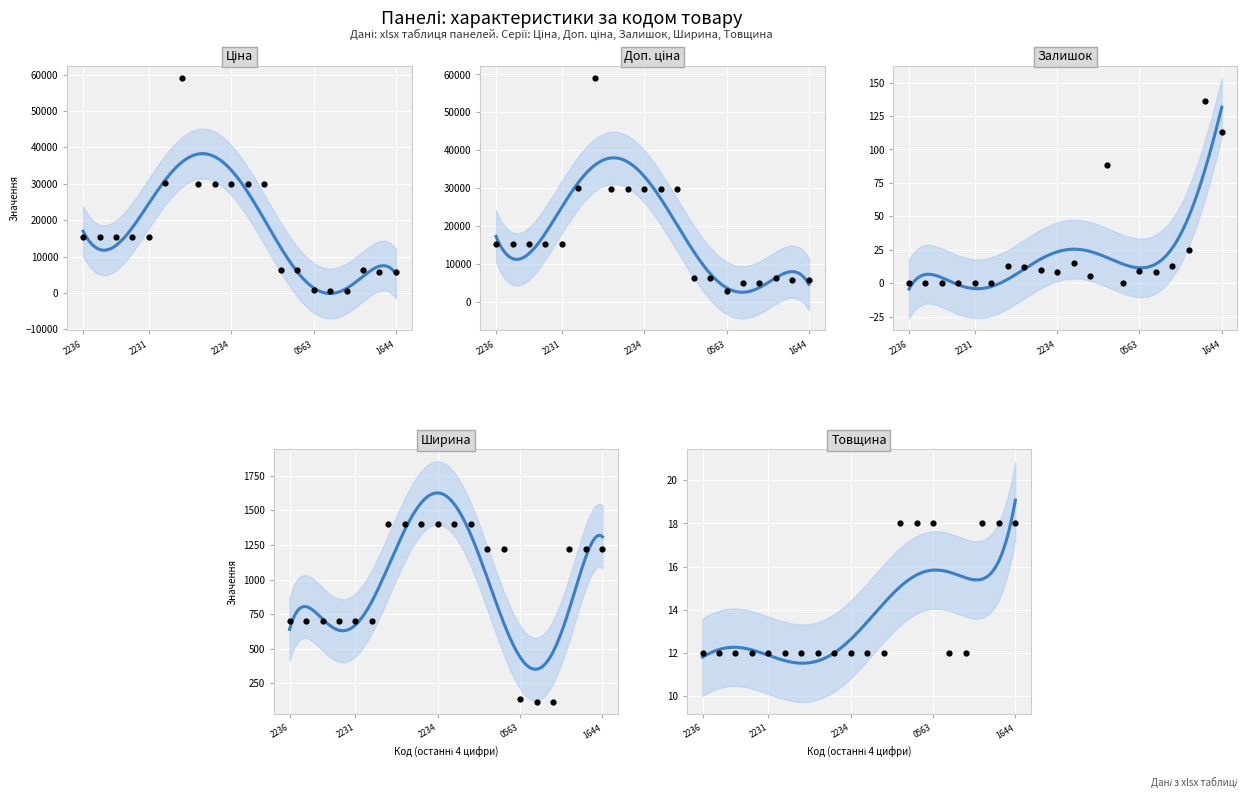

Is the value of Товщина at 14 greater than the value of Доп. ціна at 5?

No